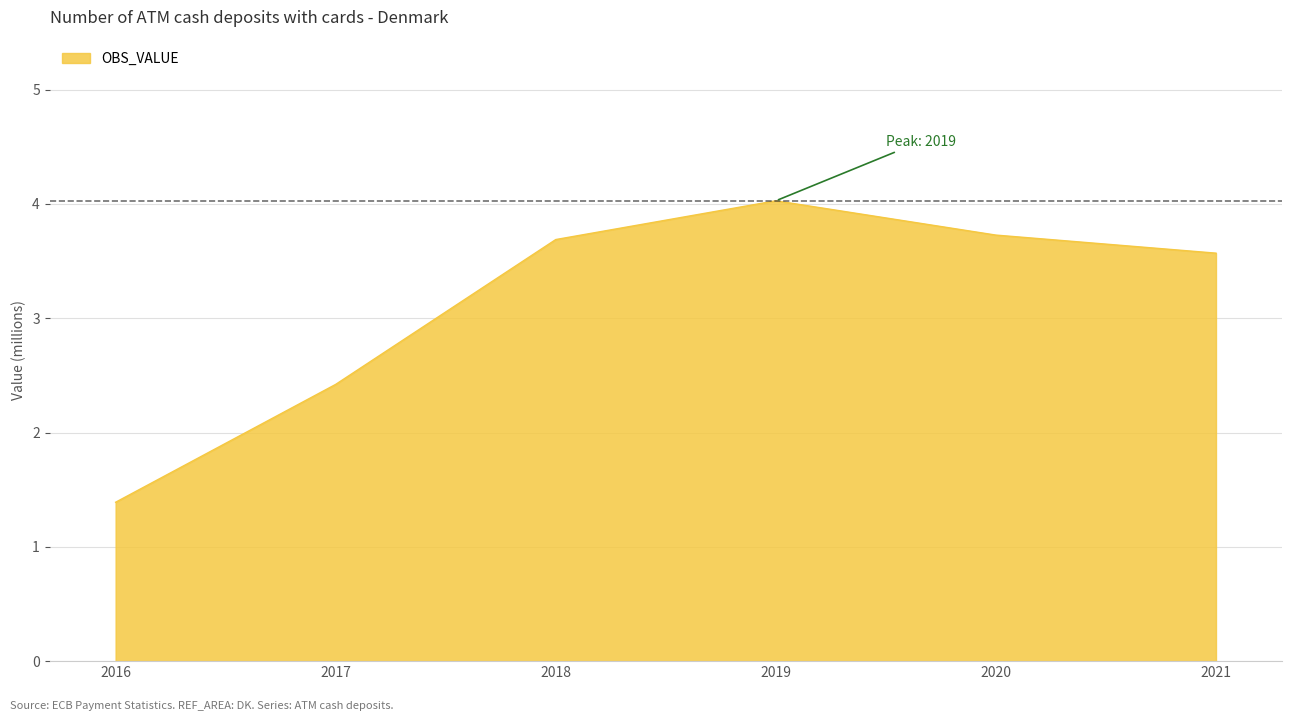

At which category does the data reach its first local peak?

2019